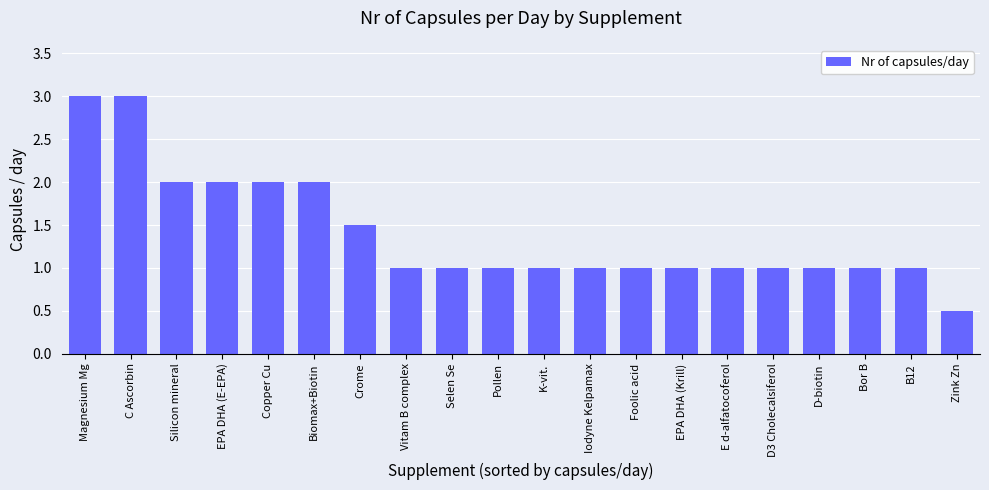

What is the average value?

1.4